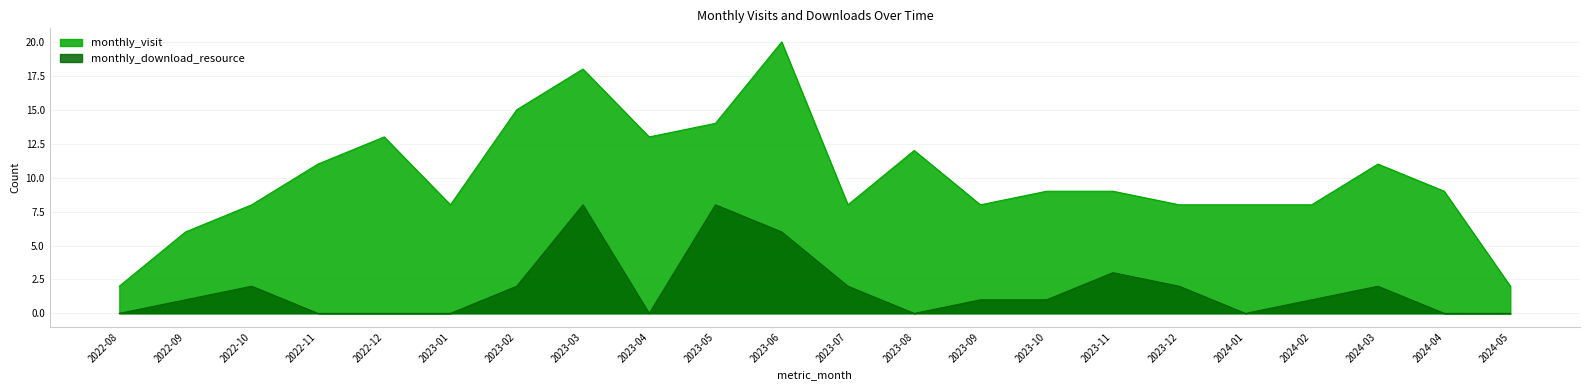

List the series in order of their overall mean, lowest first.

monthly_download_resource, monthly_visit